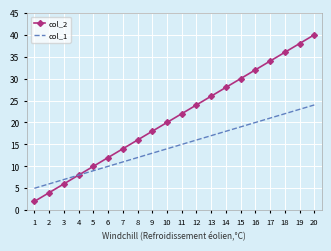

What is the sum of the col_1 values at 17 and 13?

38